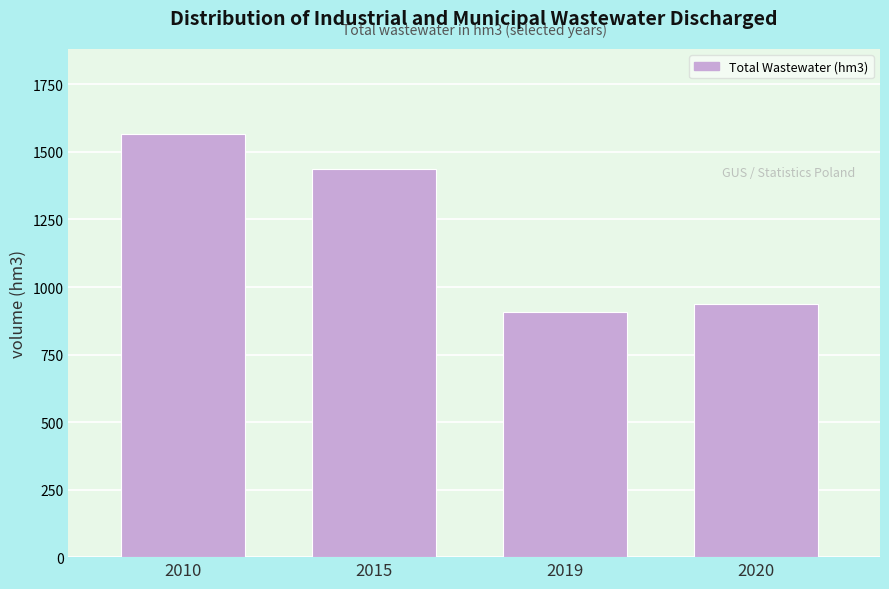

Reading right to left, list all the values displayed in this chart.

2020=935.5	2019=907.6	2015=1438.6	2010=1567.6